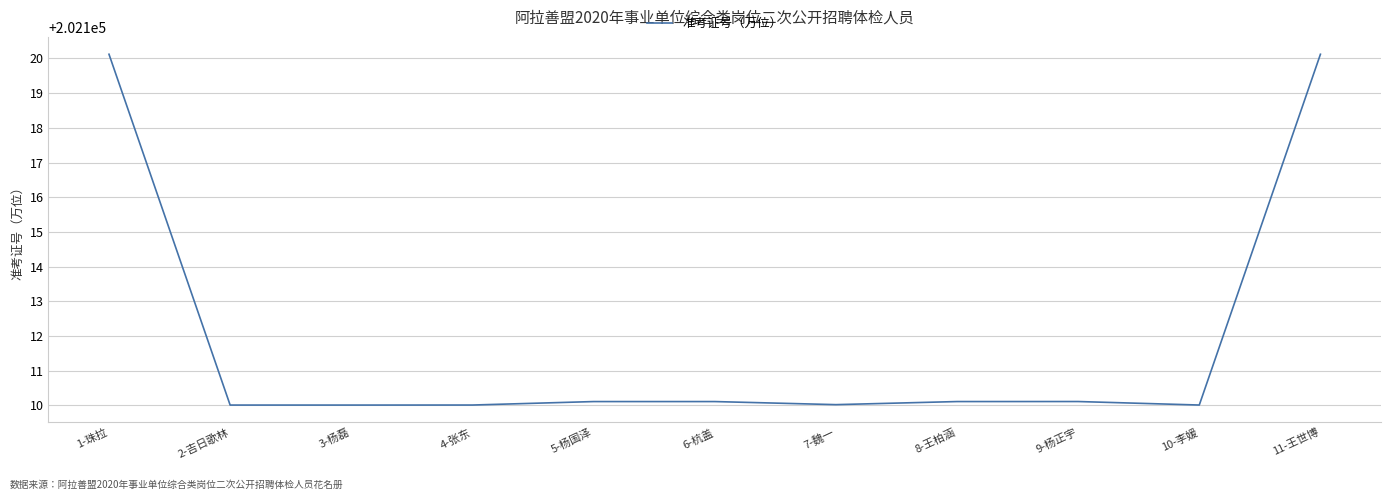

What position from the left is 5-杨国泽?

5